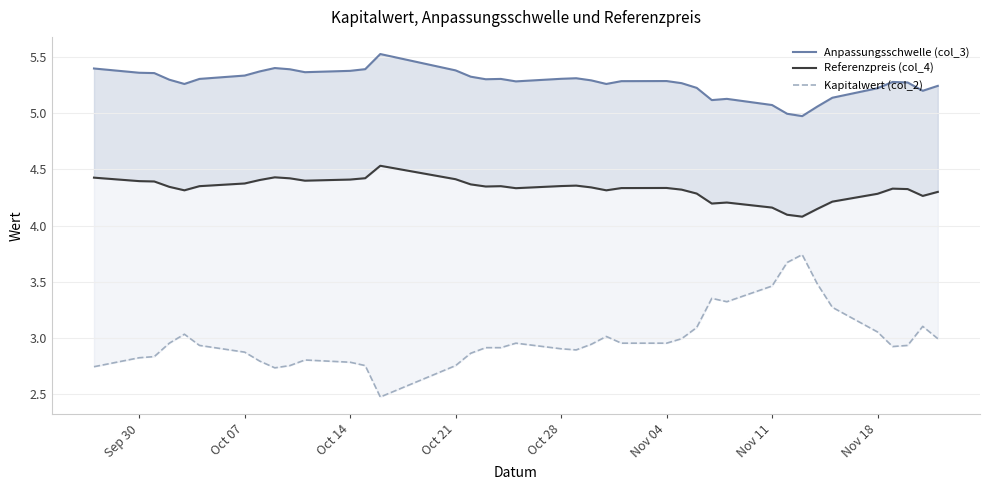

True or false: Anpassungsschwelle (col_3) has a value of 1.2 at 16.

False